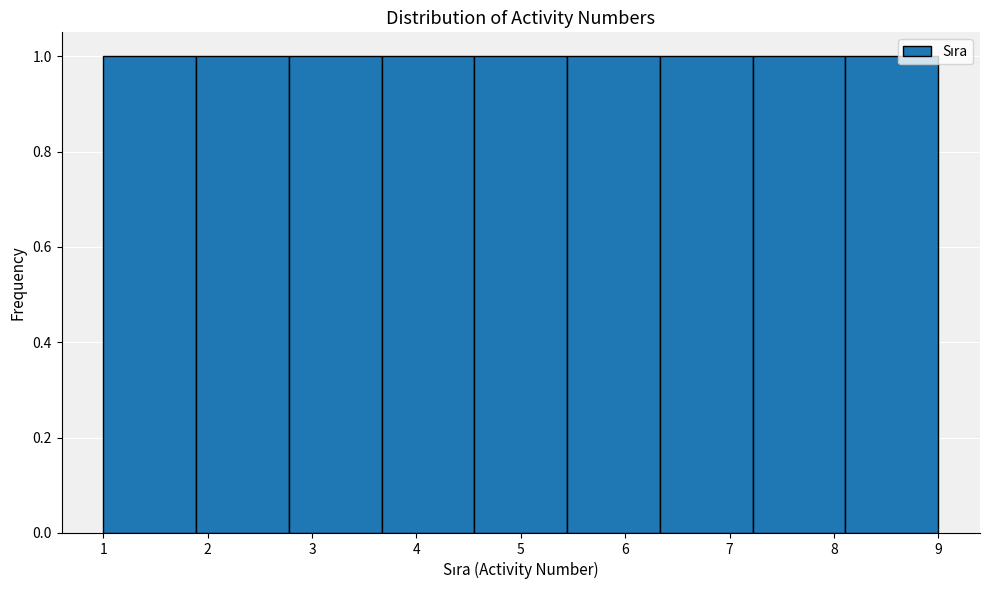

Reading left to right, transcribe this chart: for each bar, give the range it covers on the x-axis and its height. Neither the bar edges nor the heights are printed on the chart, so give them approximately, as read against the axes.

1.0 to 1.9: 1
1.9 to 2.8: 1
2.8 to 3.7: 1
3.7 to 4.6: 1
4.6 to 5.4: 1
5.4 to 6.3: 1
6.3 to 7.2: 1
7.2 to 8.1: 1
8.1 to 9.0: 1